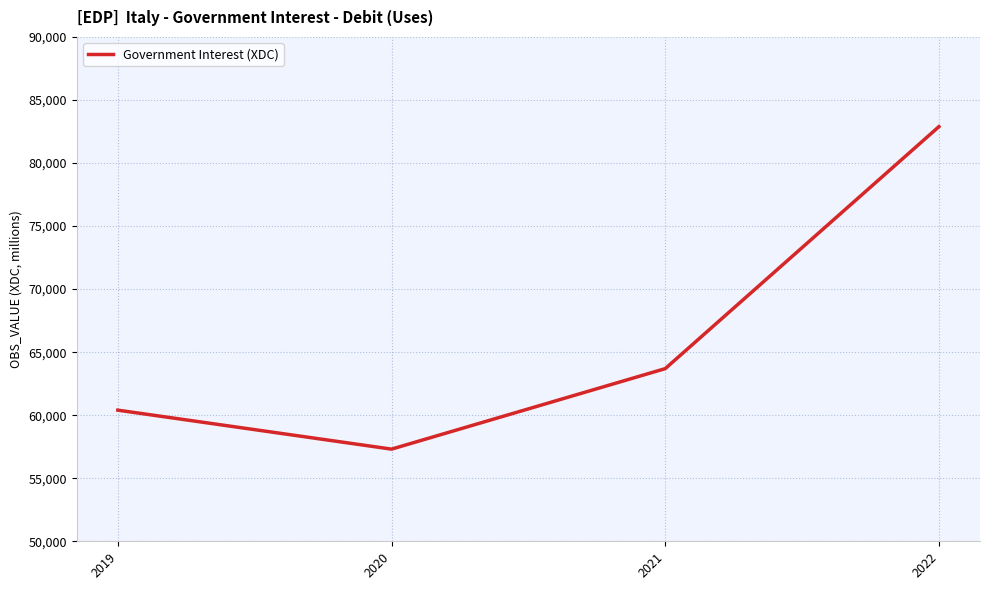

What is the change in value from 2019 to 2020?

-3091